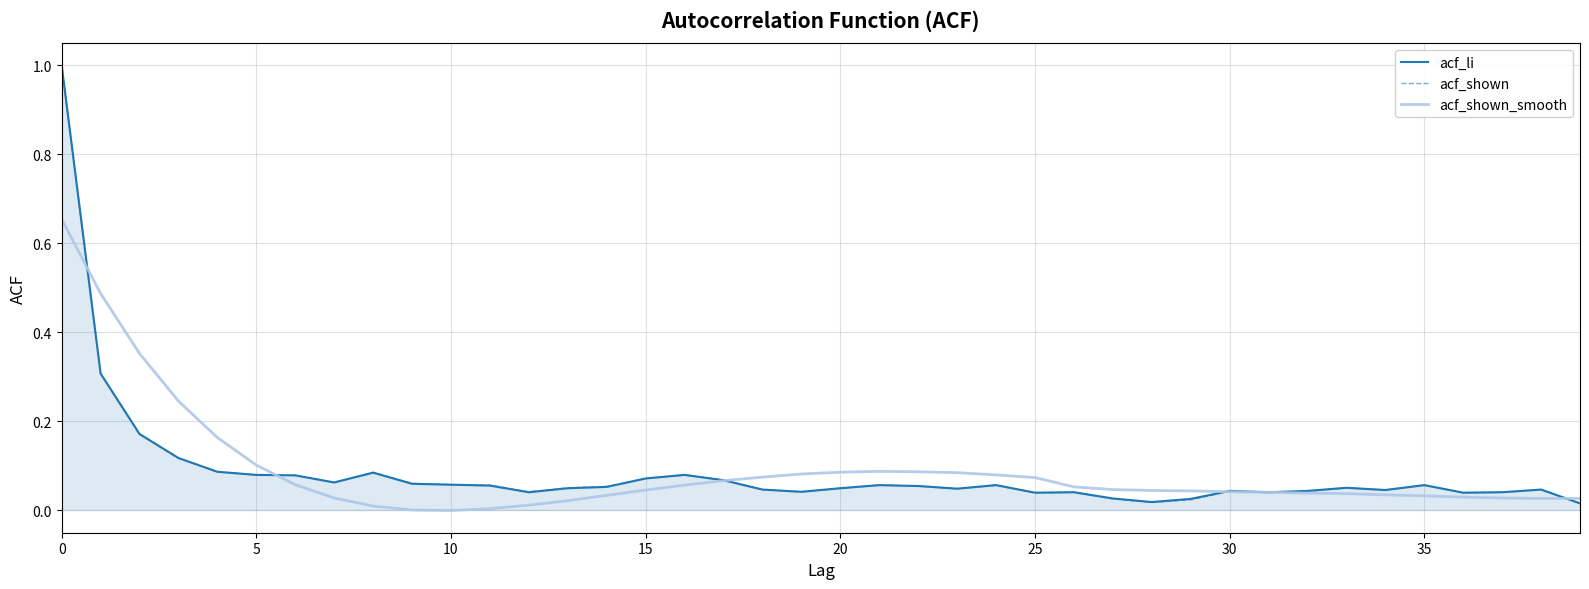

What is the maximum value shown in the chart?

1.0